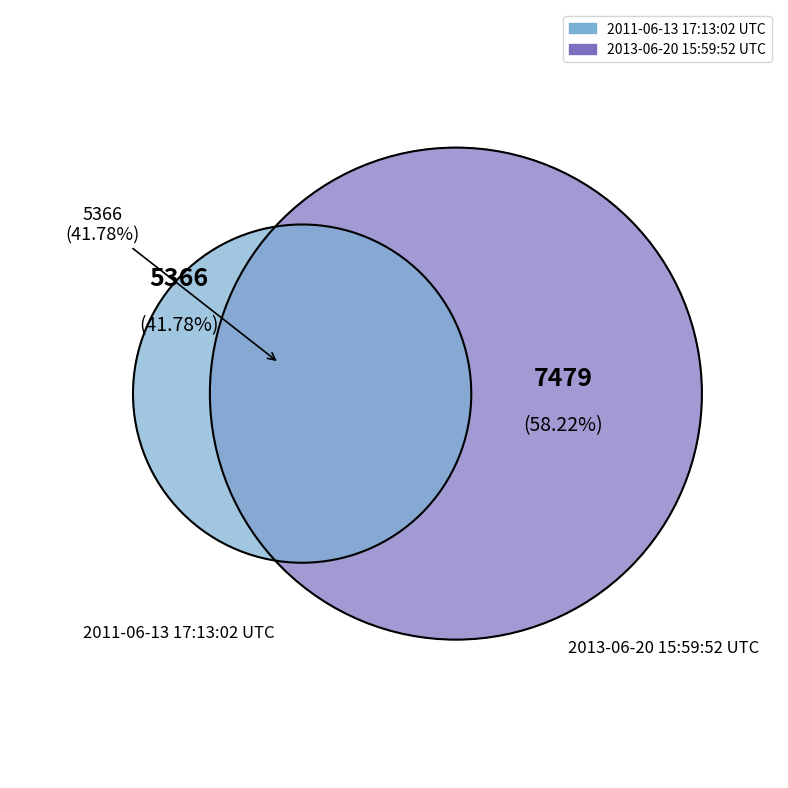

What is the smallest slice in the pie chart?

2011-06-13 17:13:02 UTC